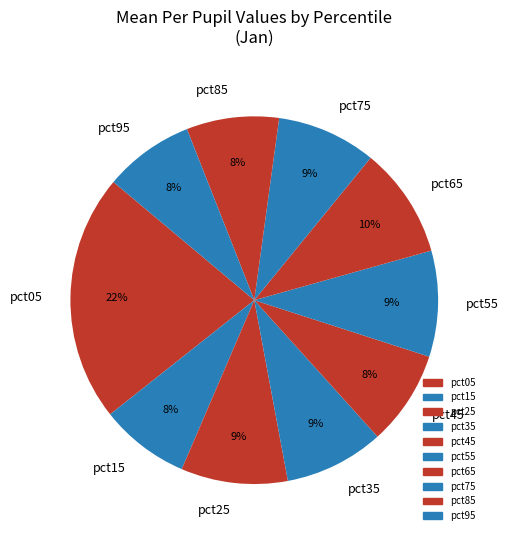

Does pct55 account for over 50% of the chart?

No